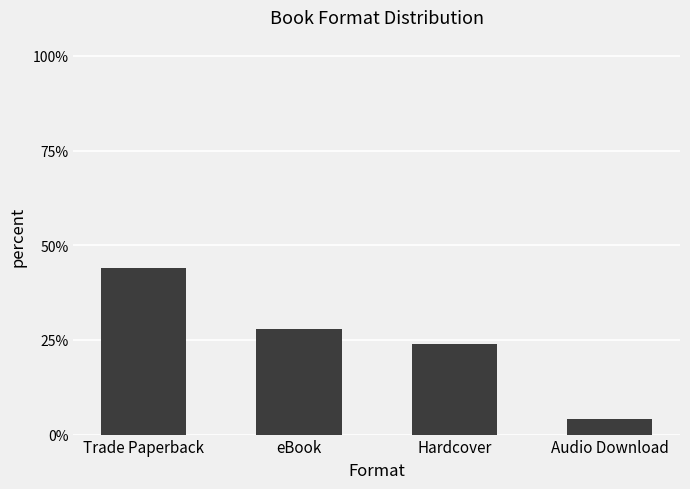

Which category has the highest value across all series?

Trade Paperback